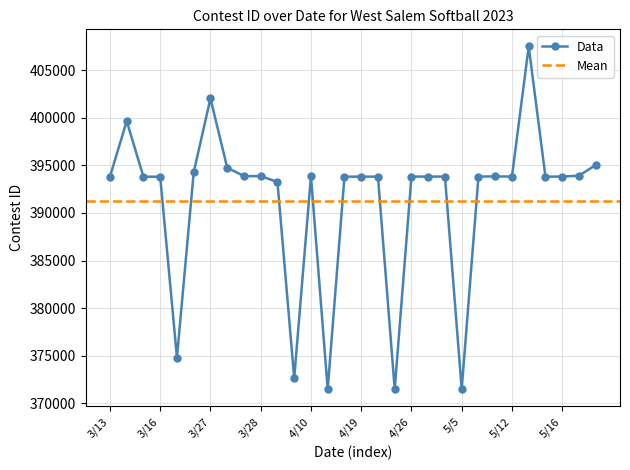

Which category has the highest value across all series?

5/13